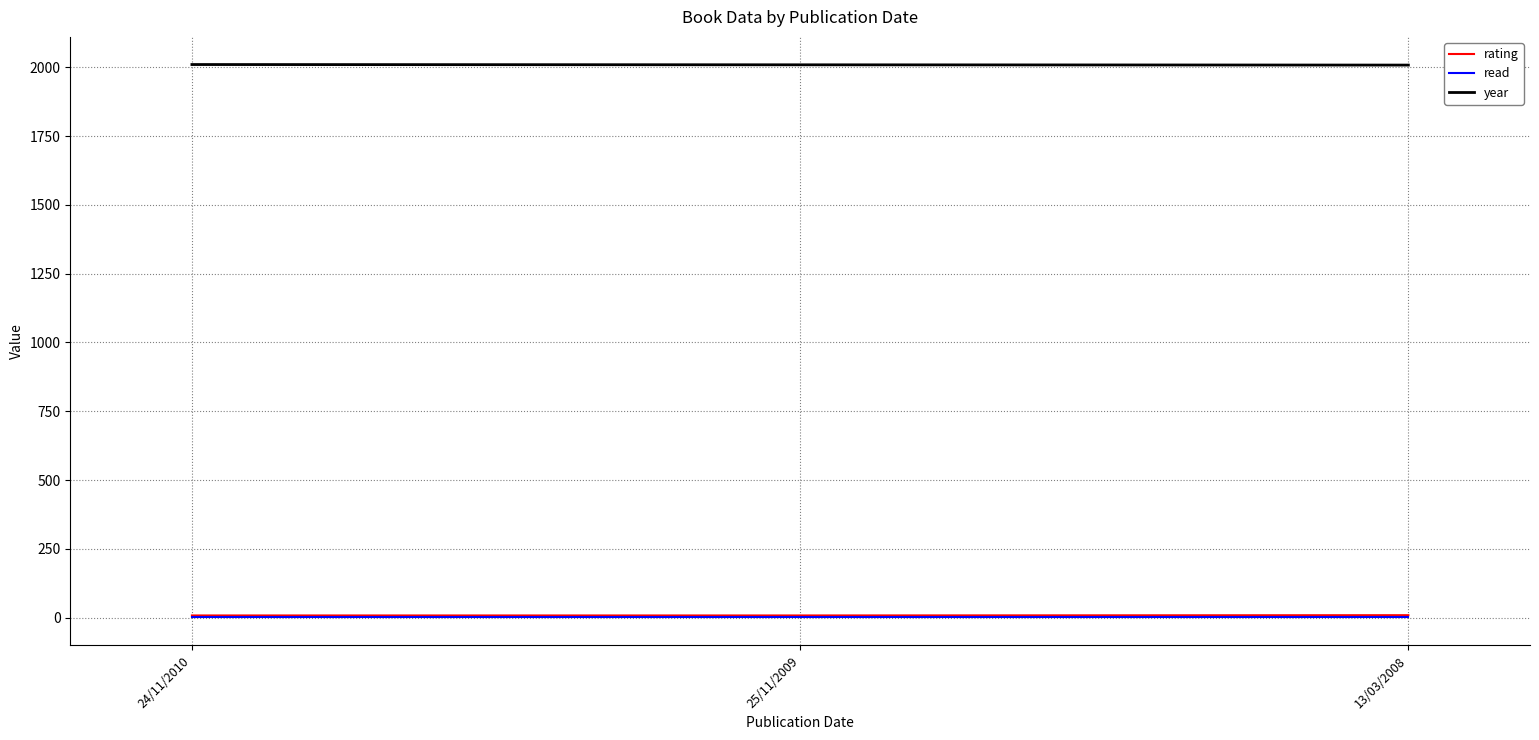

Count the year values in the range 2008 to 2010.

3